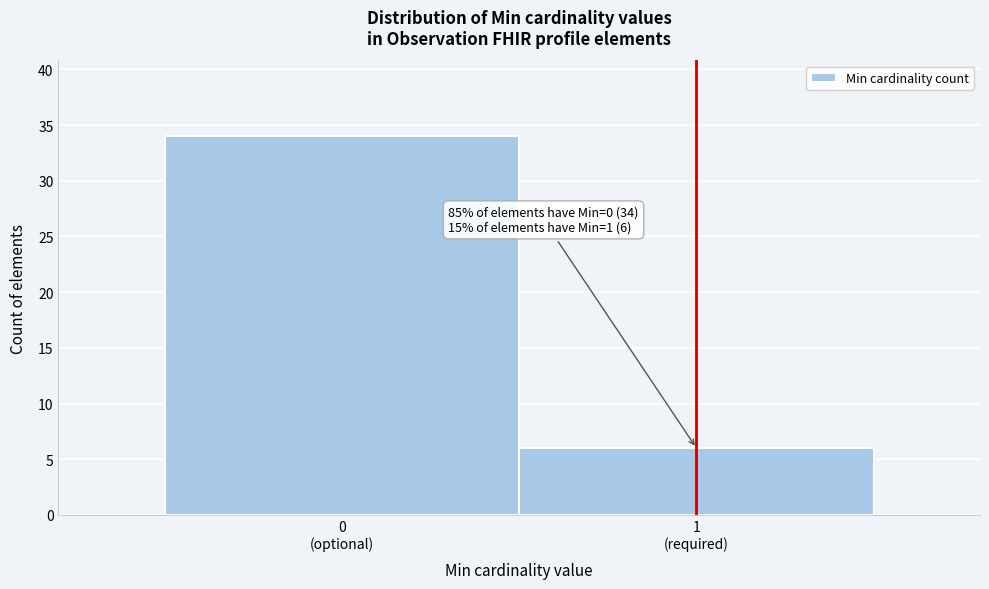

Reading left to right, list all the values displayed in this chart.

34	6